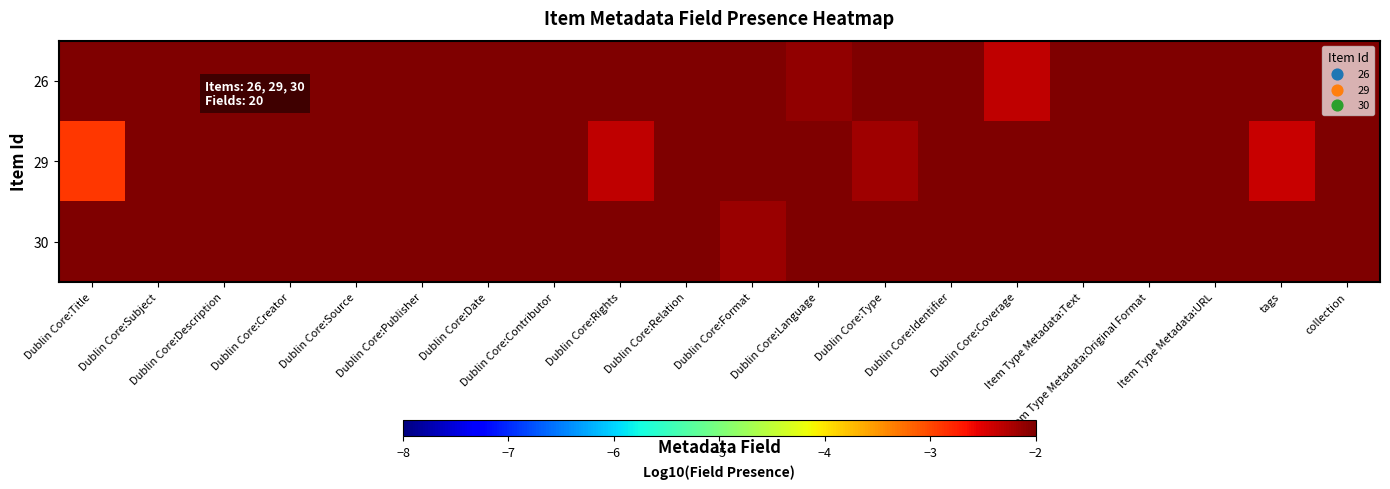

Count the number of data series in this chart.

3